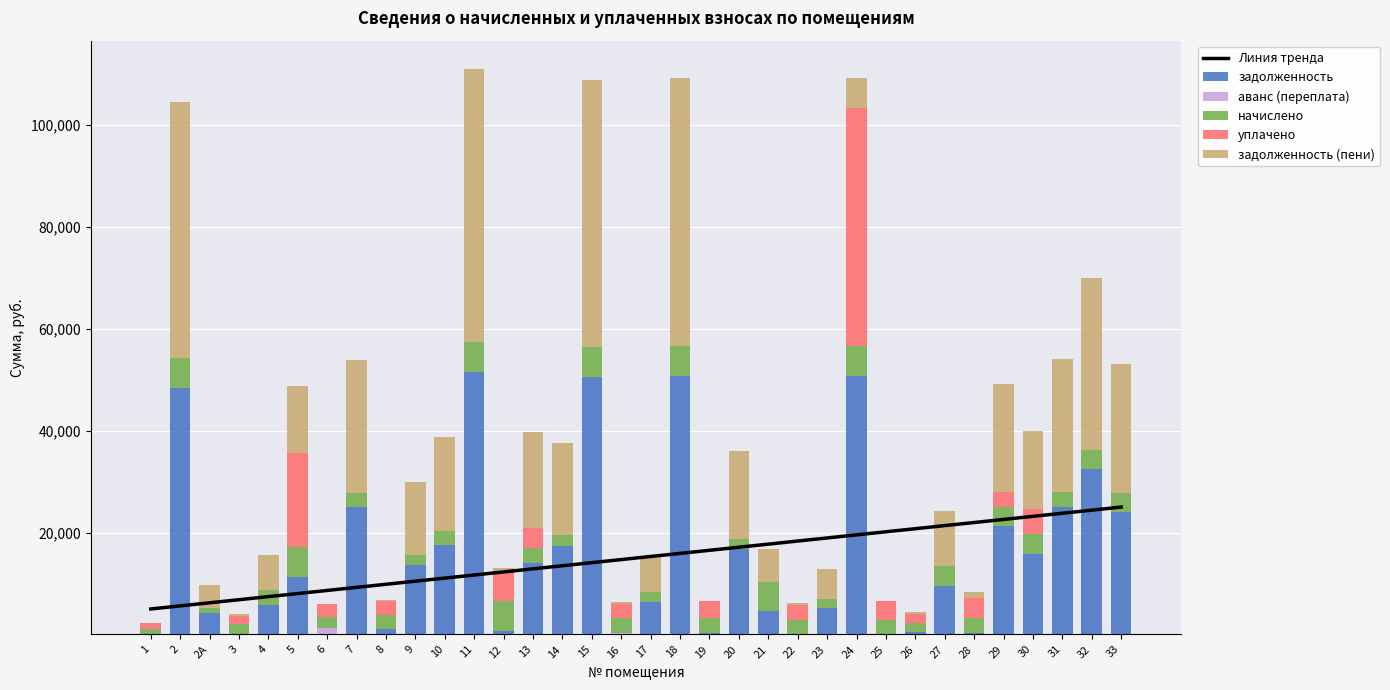

What is the difference between the начислено values at 32 and 26?

1807.6